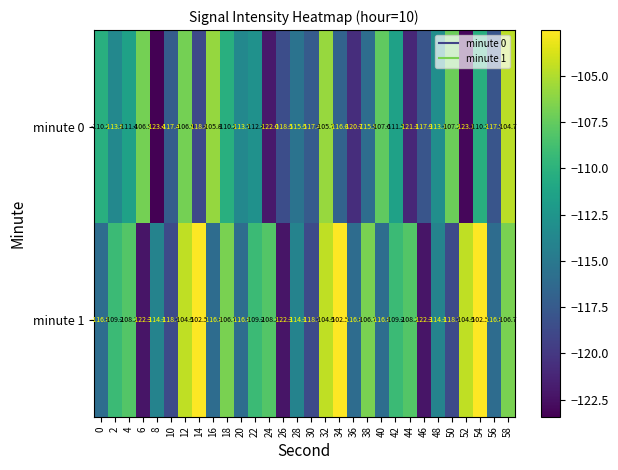

What is the average value of the minute 1 series?

-111.8